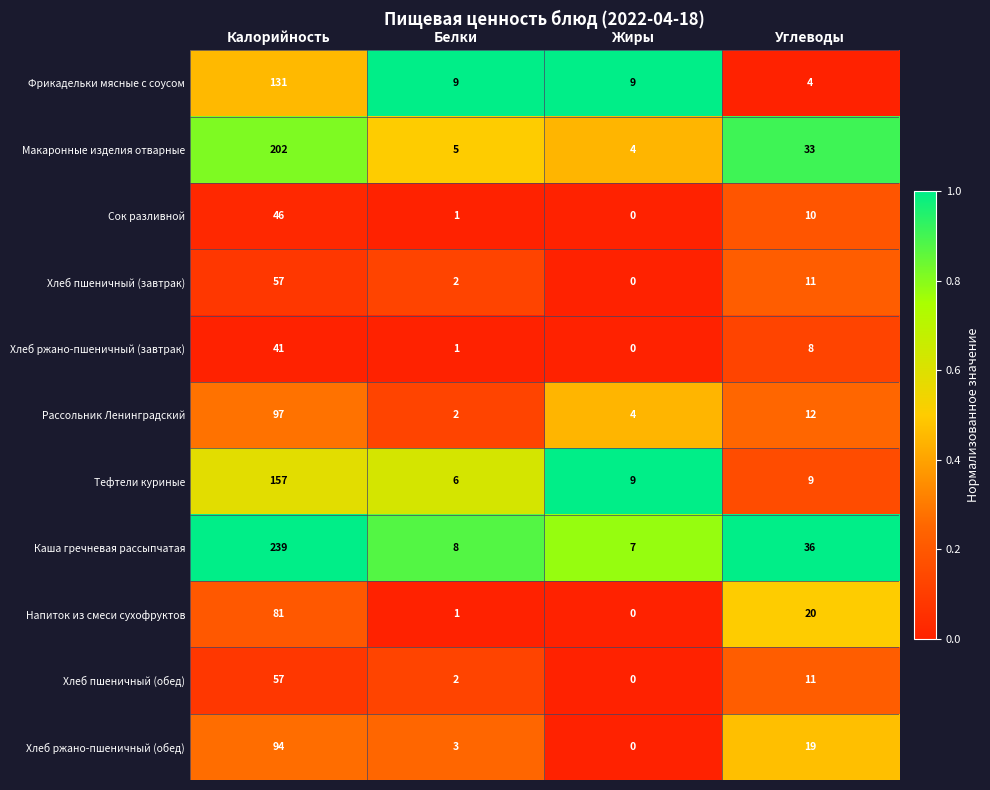

Between Калорийность and Углеводы, which series saw the biggest shift?

Каша гречневая рассыпчатая